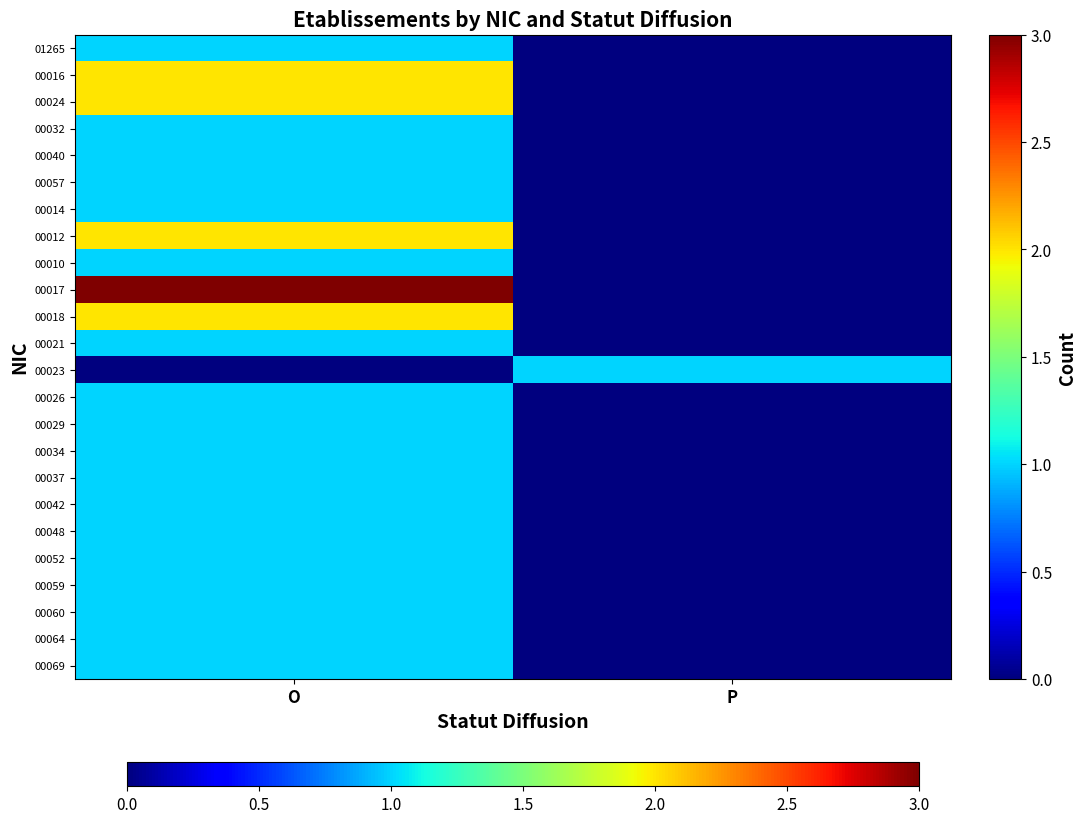

Count the number of categories in the chart.

2